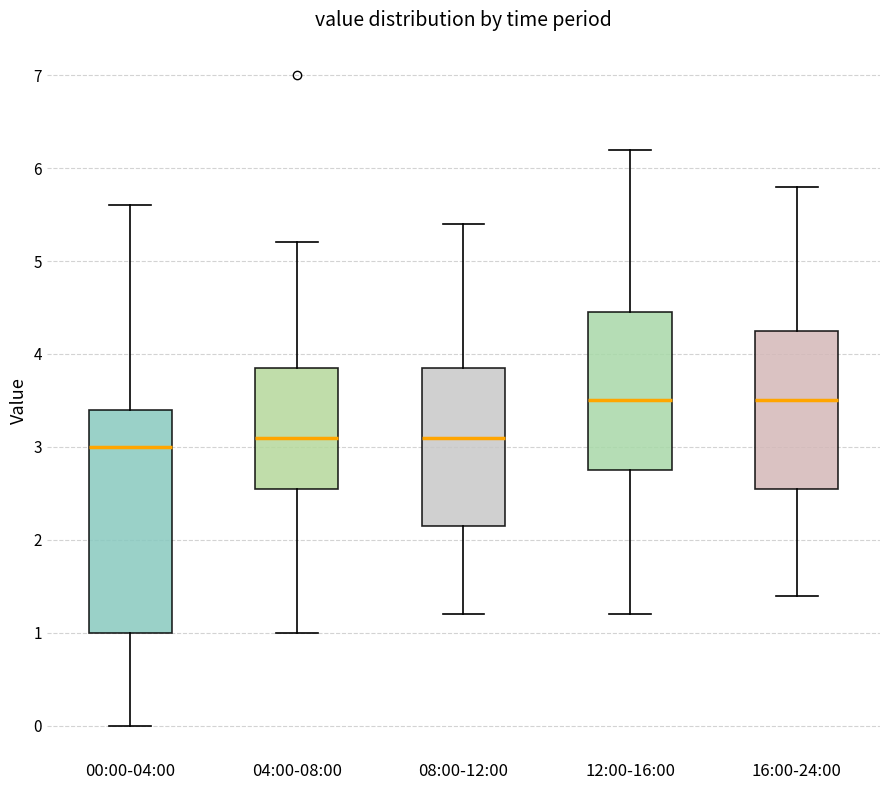

Reading left to right, transcribe this box plot: for each box, give where its median line is, the range the box spans, and where its two whiskers end, as read against the y-axis. The values are not printed on the chart, so give them approximately, as read against the axis.

00:00-04:00: median 3.0, box 1.0 to 3.4, whiskers 0.0 to 5.6
04:00-08:00: median 3.1, box 2.6 to 3.9, whiskers 1.0 to 5.2
08:00-12:00: median 3.1, box 2.2 to 3.9, whiskers 1.2 to 5.4
12:00-16:00: median 3.5, box 2.8 to 4.5, whiskers 1.2 to 6.2
16:00-24:00: median 3.5, box 2.6 to 4.3, whiskers 1.4 to 5.8